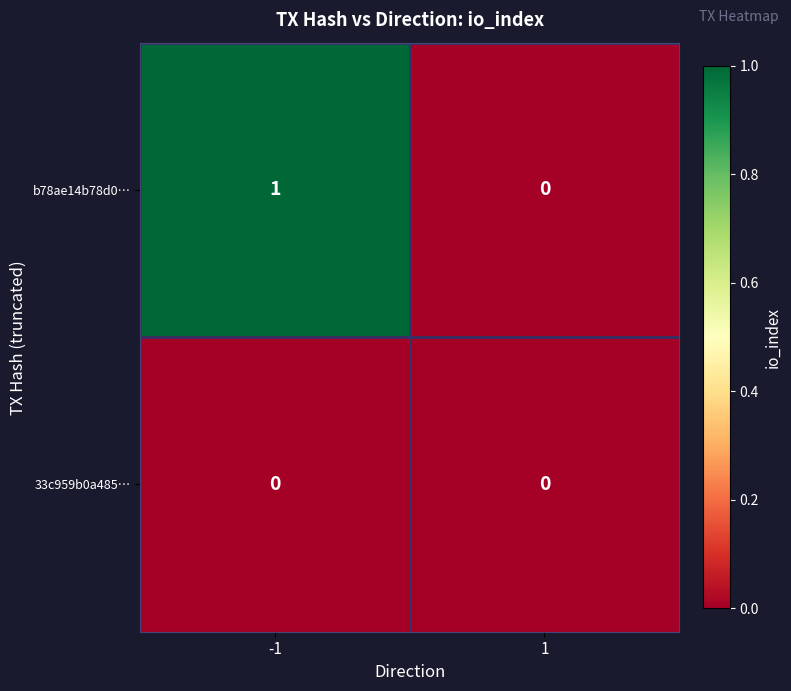

Is it true that 33c959b0a485… equals 0 at 1?

True